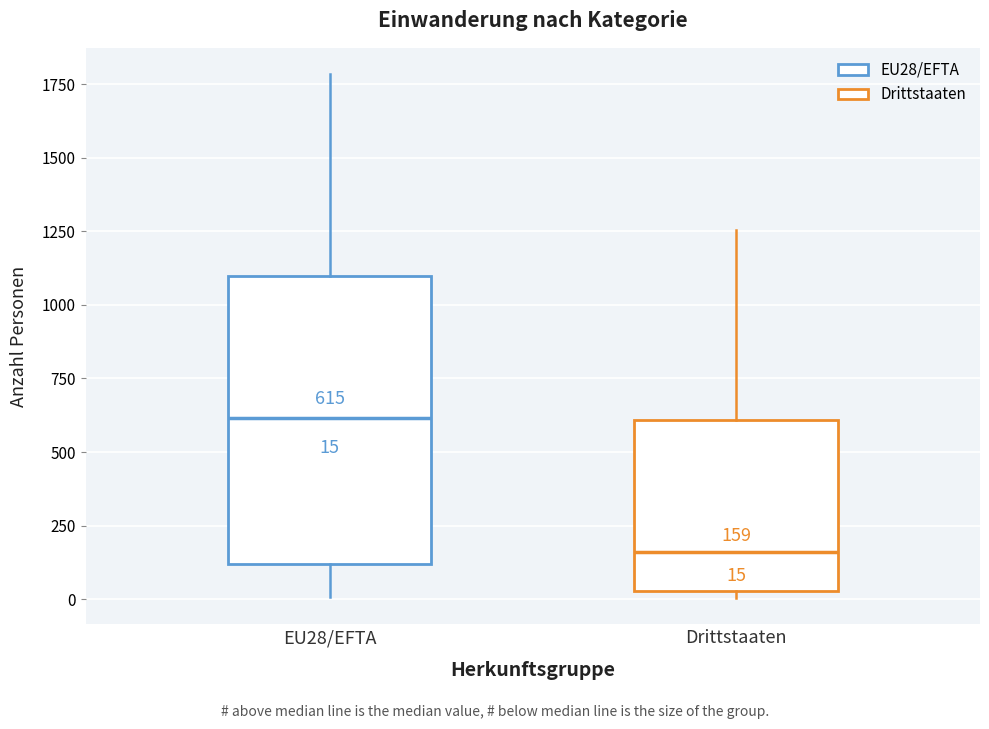

Which box's median line is the highest?

EU28/EFTA